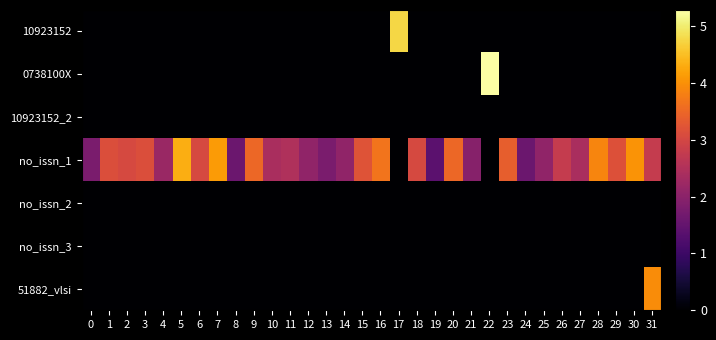

Reading left to right, what are all the values shown in this chart?

10923152: 0=0.0	1=0.0	2=0.0	3=0.0	4=0.0	5=0.0	6=0.0	7=0.0	8=0.0	9=0.0	10=0.0	11=0.0	12=0.0	13=0.0	14=0.0	15=0.0	16=0.0	17=4.8	18=0.0	19=0.0	20=0.0	21=0.0	22=0.0	23=0.0	24=0.0	25=0.0	26=0.0	27=0.0	28=0.0	29=0.0	30=0.0	31=0.0
0738100X: 0=0.0	1=0.0	2=0.0	3=0.0	4=0.0	5=0.0	6=0.0	7=0.0	8=0.0	9=0.0	10=0.0	11=0.0	12=0.0	13=0.0	14=0.0	15=0.0	16=0.0	17=0.0	18=0.0	19=0.0	20=0.0	21=0.0	22=5.3	23=0.0	24=0.0	25=0.0	26=0.0	27=0.0	28=0.0	29=0.0	30=0.0	31=0.0
10923152_2: 0=0.0	1=0.0	2=0.0	3=0.0	4=0.0	5=0.0	6=0.0	7=0.0	8=0.0	9=0.0	10=0.0	11=0.0	12=0.0	13=0.0	14=0.0	15=0.0	16=0.0	17=0.0	18=0.0	19=0.0	20=0.0	21=0.0	22=0.0	23=0.0	24=0.0	25=0.0	26=0.0	27=0.0	28=0.0	29=0.0	30=0.0	31=0.0
no_issn_1: 0=1.8	1=3.1	2=3.0	3=3.1	4=2.2	5=4.3	6=3.0	7=4.1	8=1.6	9=3.5	10=2.4	11=2.5	12=2.1	13=1.8	14=2.1	15=3.2	16=3.7	17=0.0	18=3.0	19=1.4	20=3.5	21=1.9	22=0.0	23=3.4	24=1.6	25=2.1	26=2.8	27=2.4	28=3.9	29=3.2	30=4.0	31=2.8
no_issn_2: 0=0.0	1=0.0	2=0.0	3=0.0	4=0.0	5=0.0	6=0.0	7=0.0	8=0.0	9=0.0	10=0.0	11=0.0	12=0.0	13=0.0	14=0.0	15=0.0	16=0.0	17=0.0	18=0.0	19=0.0	20=0.0	21=0.0	22=0.0	23=0.0	24=0.0	25=0.0	26=0.0	27=0.0	28=0.0	29=0.0	30=0.0	31=0.0
no_issn_3: 0=0.0	1=0.0	2=0.0	3=0.0	4=0.0	5=0.0	6=0.0	7=0.0	8=0.0	9=0.0	10=0.0	11=0.0	12=0.0	13=0.0	14=0.0	15=0.0	16=0.0	17=0.0	18=0.0	19=0.0	20=0.0	21=0.0	22=0.0	23=0.0	24=0.0	25=0.0	26=0.0	27=0.0	28=0.0	29=0.0	30=0.0	31=0.0
51882_vlsi: 0=0.0	1=0.0	2=0.0	3=0.0	4=0.0	5=0.0	6=0.0	7=0.0	8=0.0	9=0.0	10=0.0	11=0.0	12=0.0	13=0.0	14=0.0	15=0.0	16=0.0	17=0.0	18=0.0	19=0.0	20=0.0	21=0.0	22=0.0	23=0.0	24=0.0	25=0.0	26=0.0	27=0.0	28=0.0	29=0.0	30=0.0	31=4.0